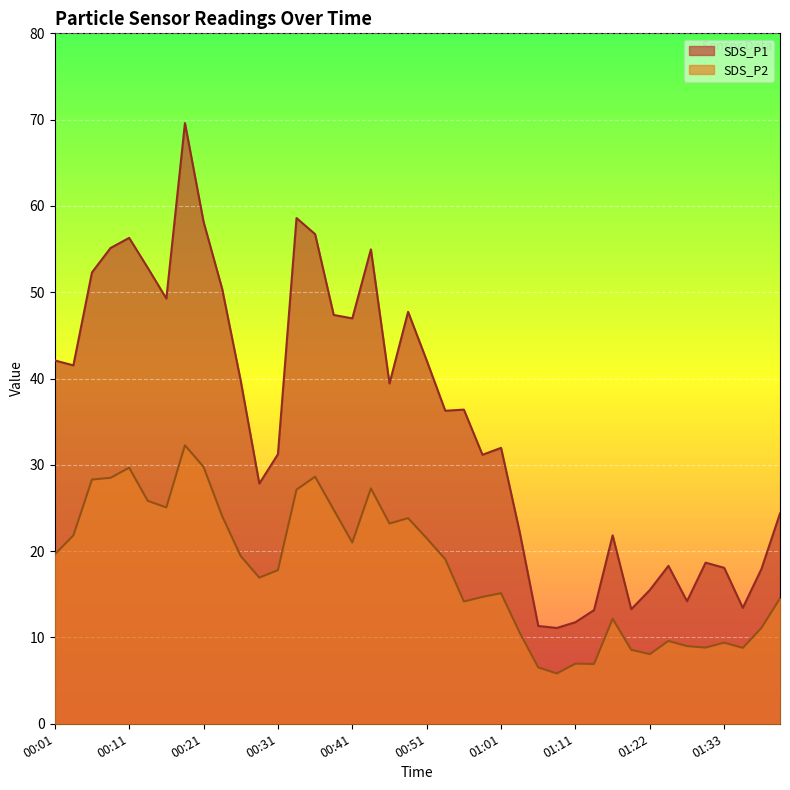

Where is SDS_P2 nearest to the value 19?

00:53